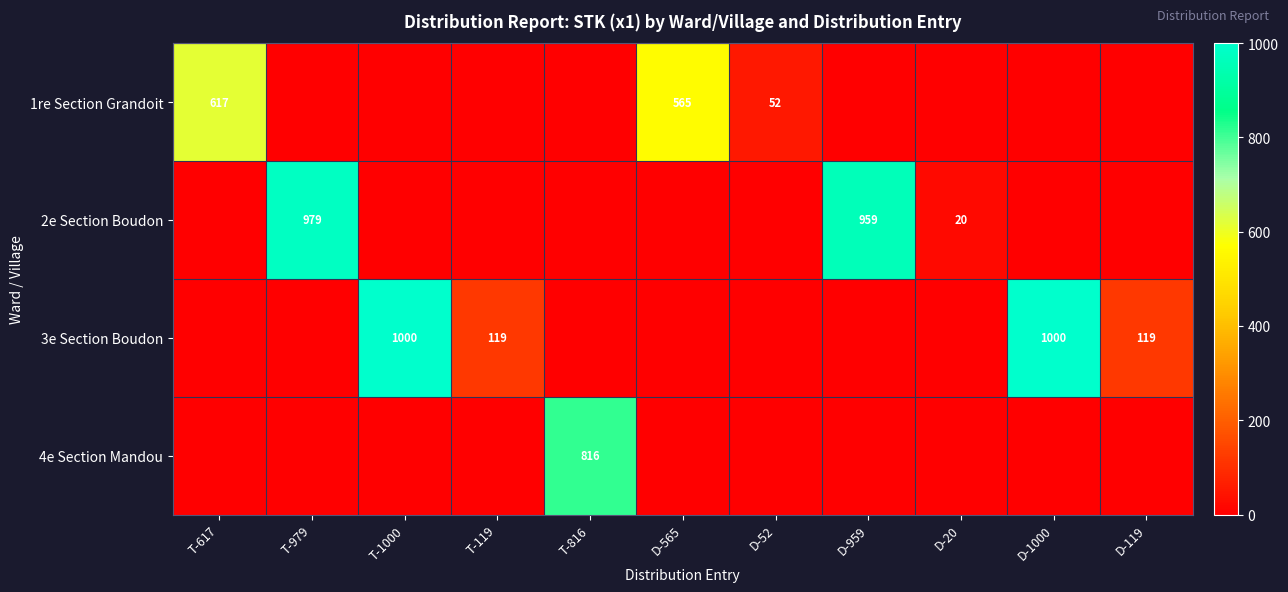

The 1re Section Grandoit series shows 52 at D-52. True or false?

True